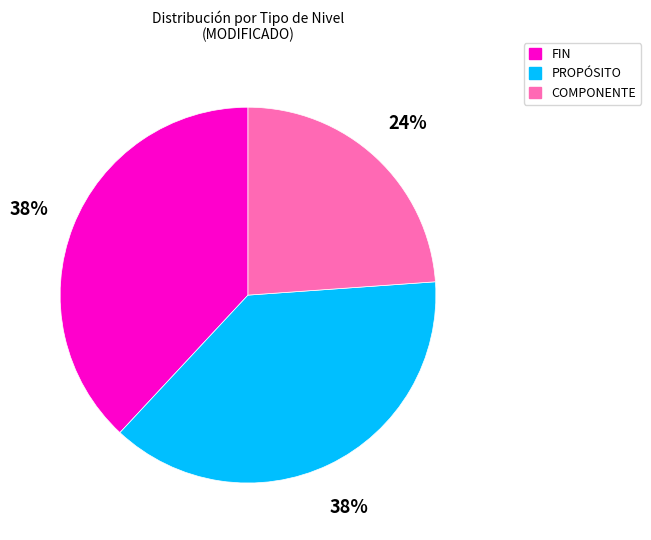

What is the ratio of the value at PROPÓSITO to the value at FIN?

1.0